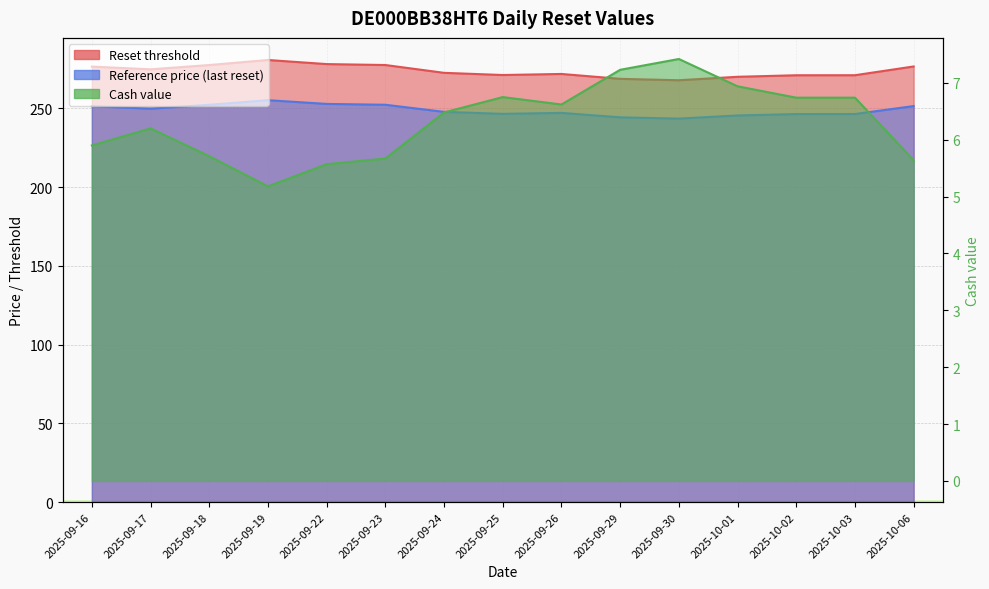

What is the average value of the Cash value series?

6.3